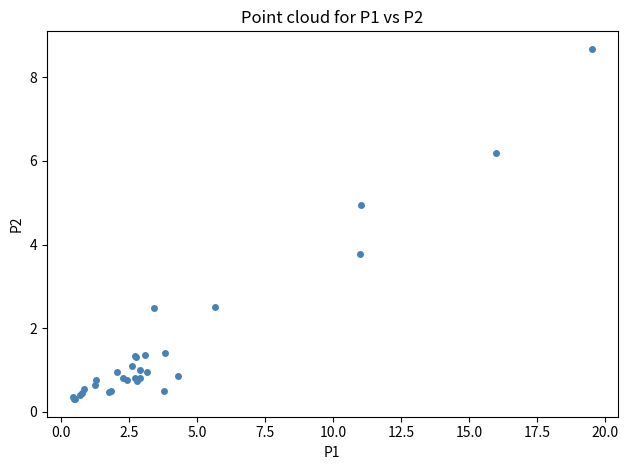

What Y value in the scatter plot is closest to 4?

3.8